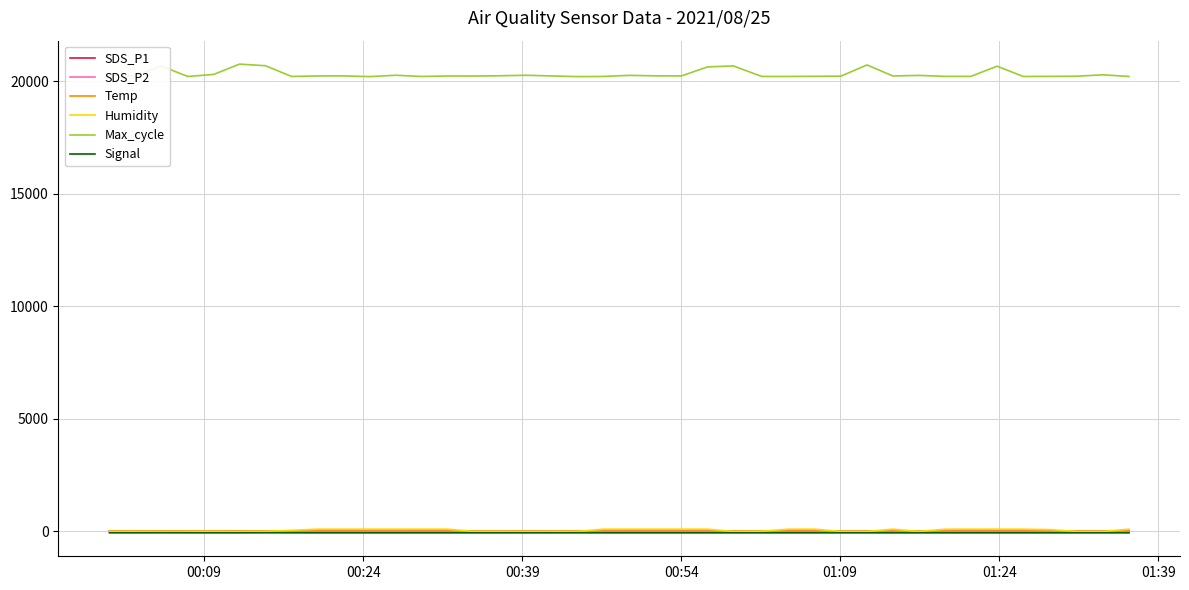

True or false: Max_cycle and Humidity intersect in this chart.

False